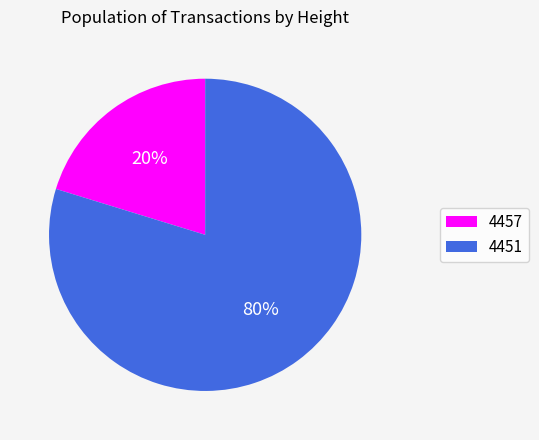

Does 4451 account for over 50% of the chart?

Yes